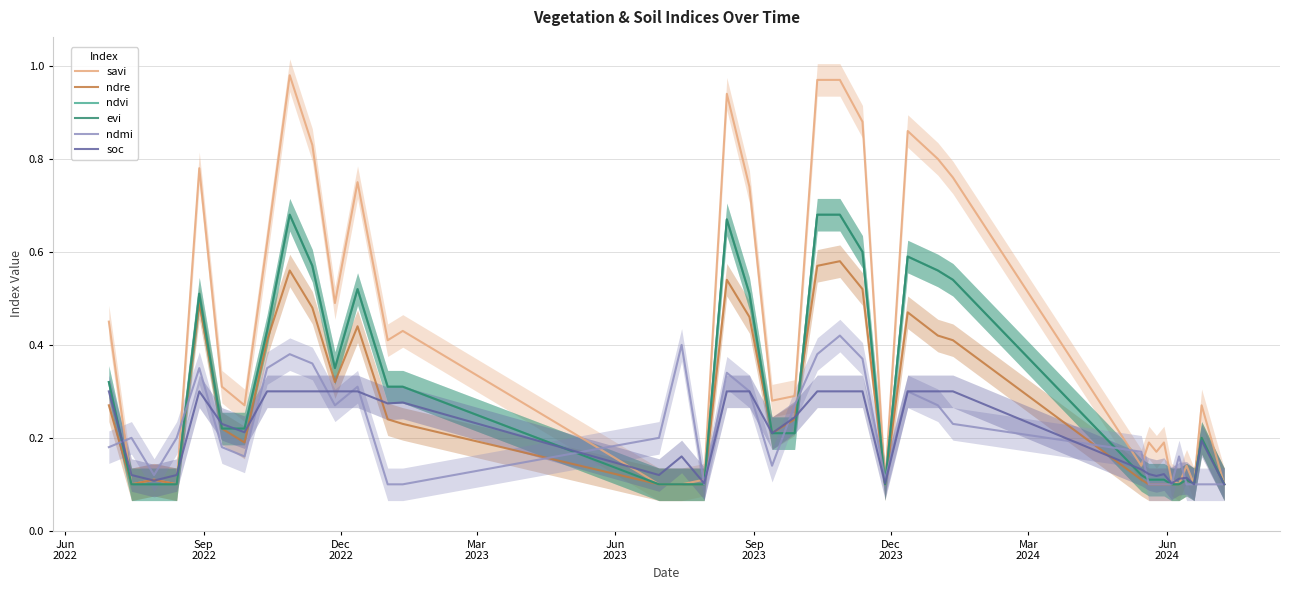

Between which two adjacent categories do ndvi and ndmi first intersect?

Jun
2022 and Sep
2022